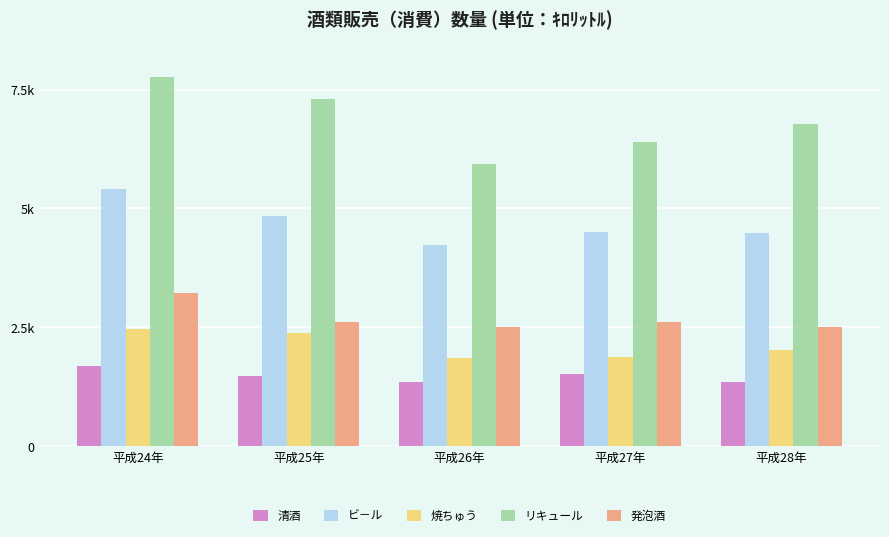

Are the bars grouped side by side (vs. stacked)?

Yes